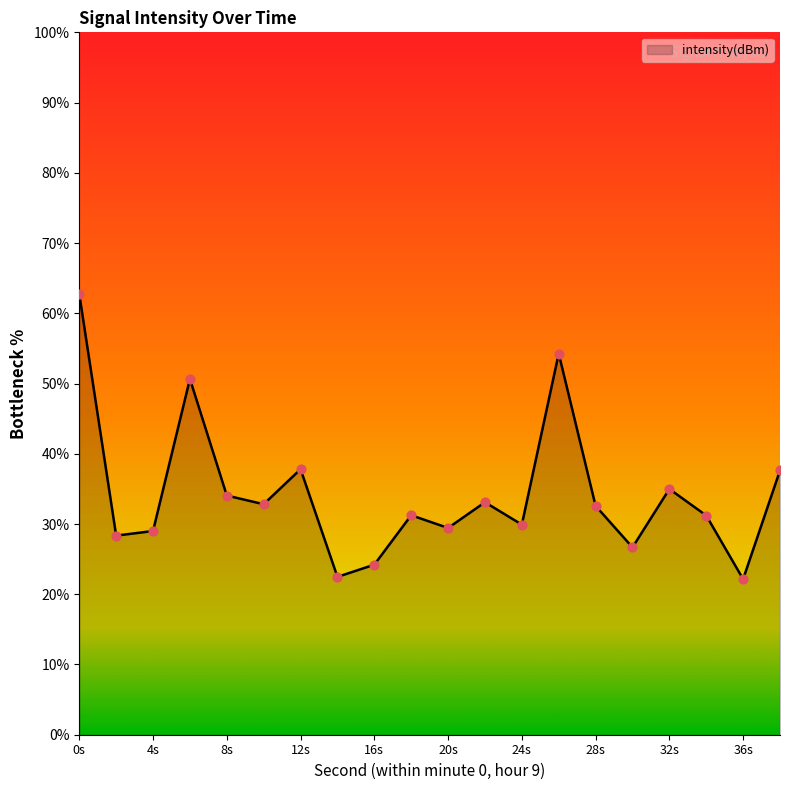

What is the difference between the maximum and minimum values?

40.6